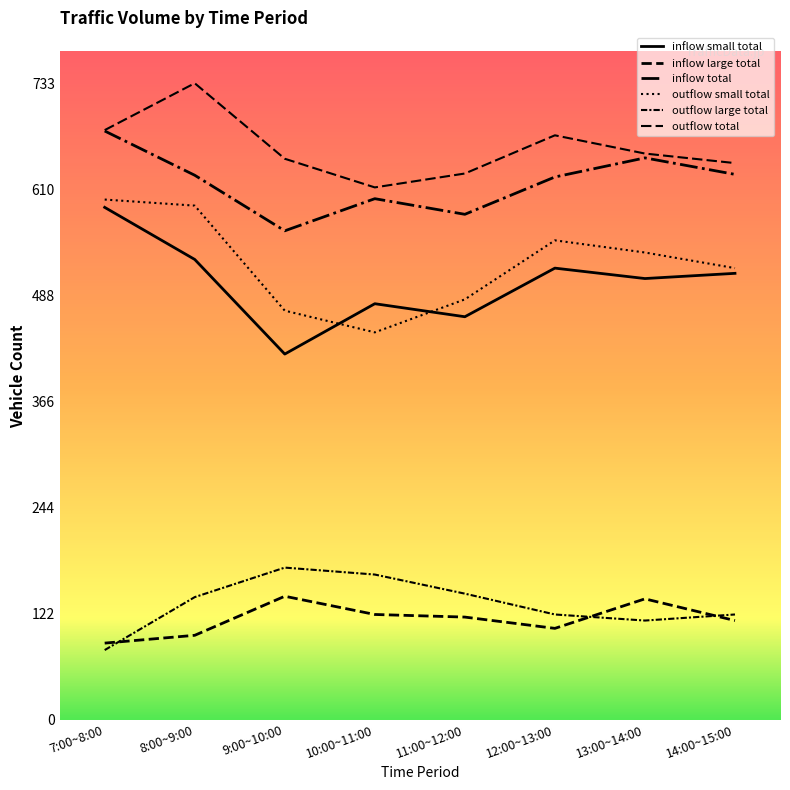

Reading left to right, list all the values displayed in this chart.

inflow small total: 7:00~8:00=590	8:00~9:00=530	9:00~10:00=421	10:00~11:00=479	11:00~12:00=464	12:00~13:00=520	13:00~14:00=508	14:00~15:00=514
inflow large total: 7:00~8:00=88	8:00~9:00=97	9:00~10:00=142	10:00~11:00=121	11:00~12:00=118	12:00~13:00=105	13:00~14:00=139	14:00~15:00=114
inflow total: 7:00~8:00=678	8:00~9:00=627	9:00~10:00=563	10:00~11:00=600	11:00~12:00=582	12:00~13:00=625	13:00~14:00=647	14:00~15:00=628
outflow small total: 7:00~8:00=599	8:00~9:00=592	9:00~10:00=471	10:00~11:00=446	11:00~12:00=484	12:00~13:00=552	13:00~14:00=538	14:00~15:00=520
outflow large total: 7:00~8:00=80	8:00~9:00=141	9:00~10:00=175	10:00~11:00=167	11:00~12:00=145	12:00~13:00=121	13:00~14:00=114	14:00~15:00=121
outflow total: 7:00~8:00=679	8:00~9:00=733	9:00~10:00=646	10:00~11:00=613	11:00~12:00=629	12:00~13:00=673	13:00~14:00=652	14:00~15:00=641